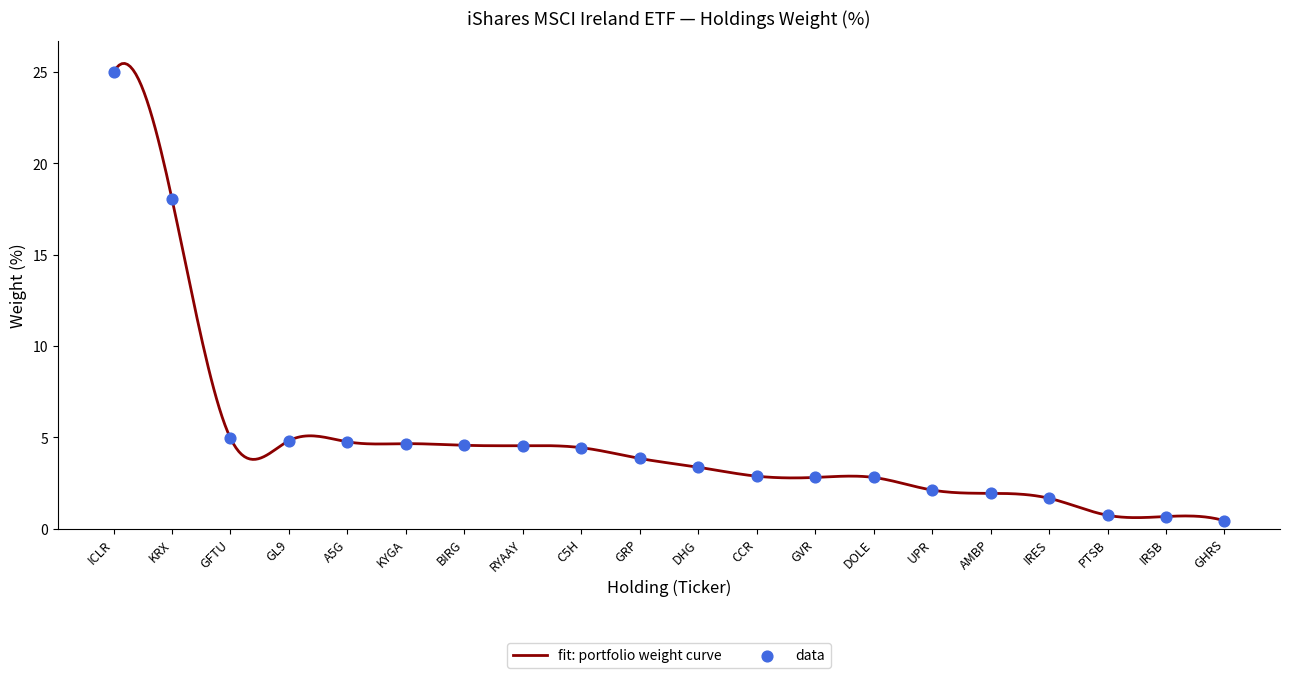

What is the difference between the maximum and minimum values?

25.0